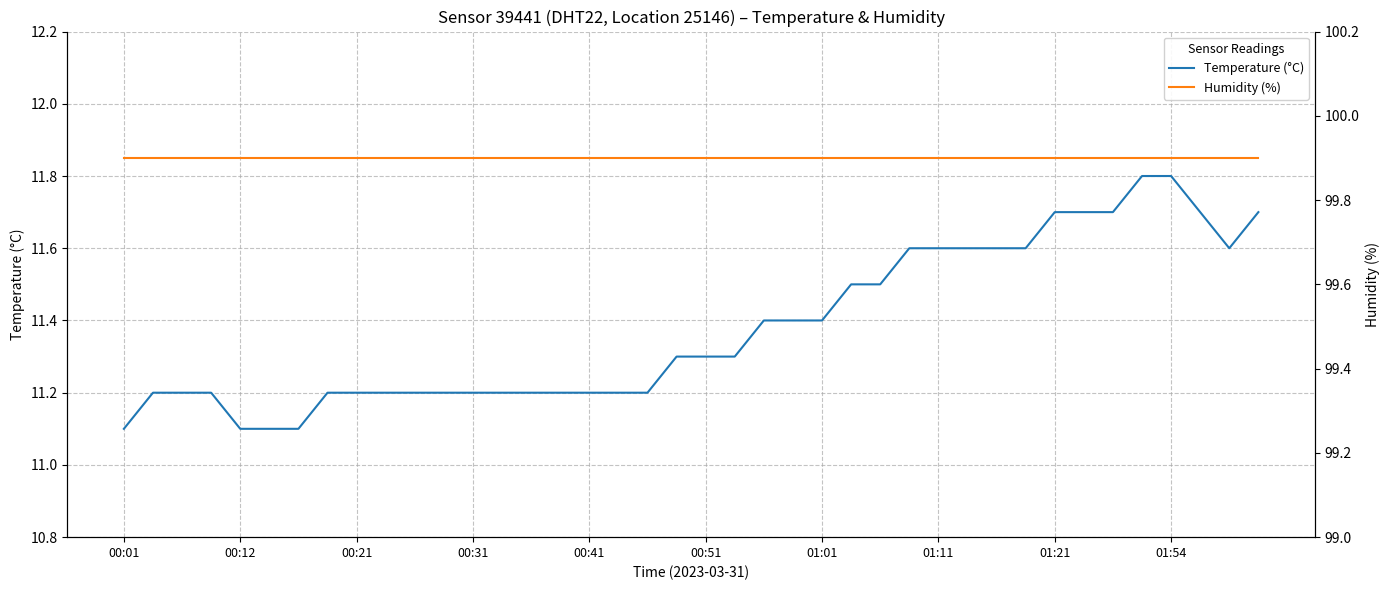

Rank the series by their maximum value, from highest to lowest.

Humidity (%), Temperature (°C)